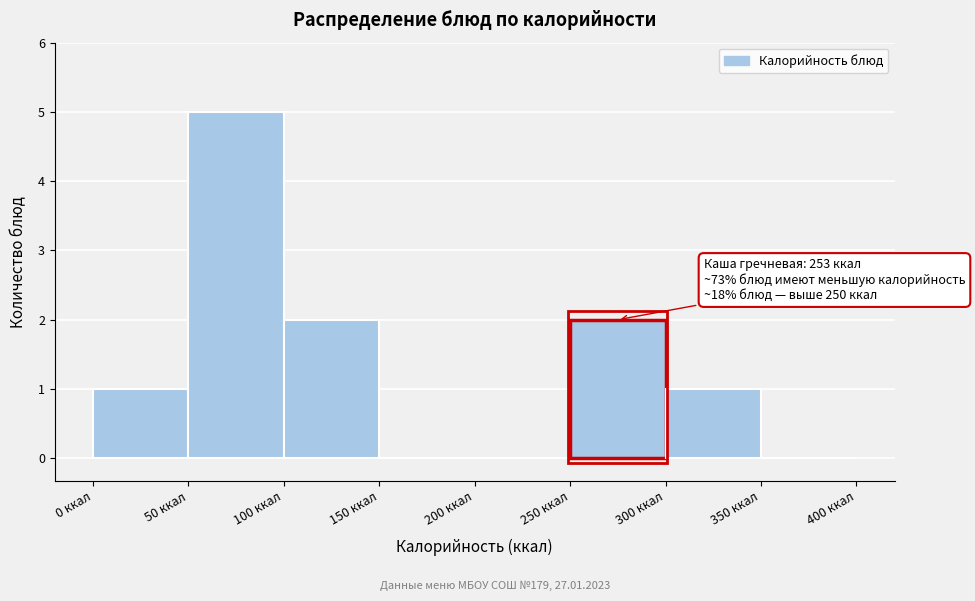

Which range on the x-axis has the tallest bar?

50 to 100